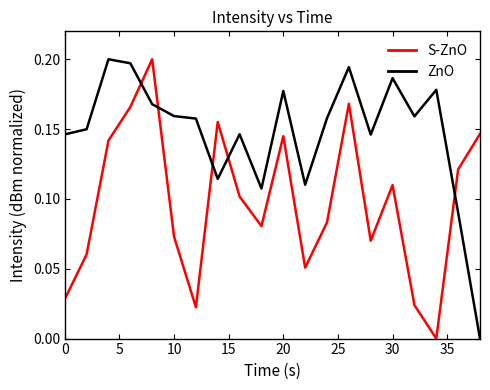

How many times do S-ZnO and ZnO cross each other?

5